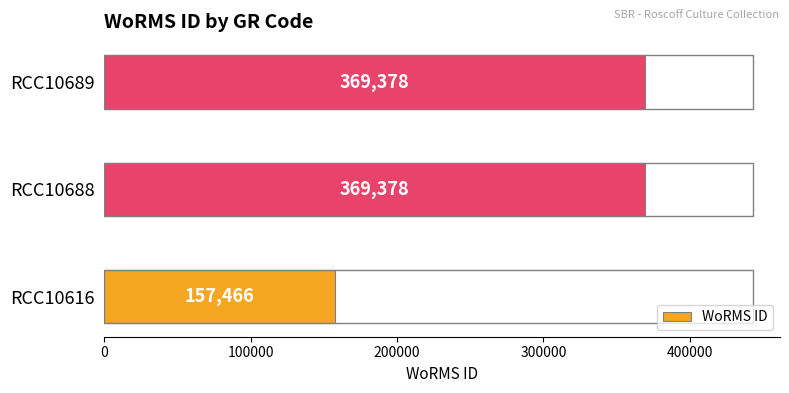

Does the chart contain any negative values?

No